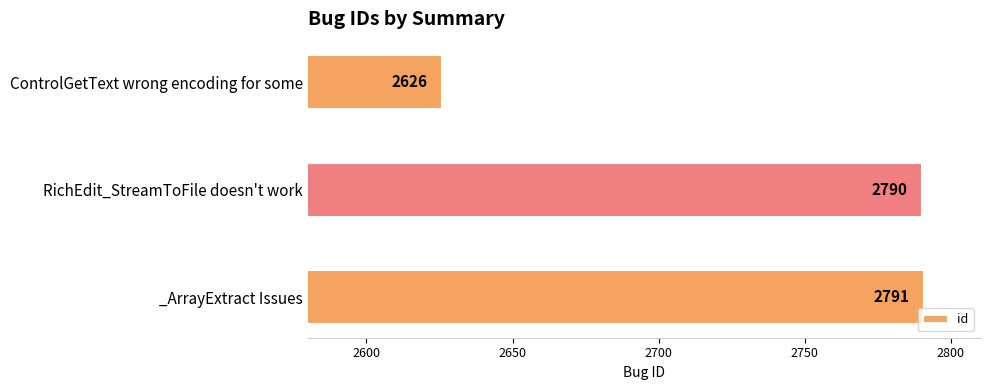

Rank the categories by value from lowest to highest.

ControlGetText wrong encoding for some, RichEdit_StreamToFile doesn't work, _ArrayExtract Issues